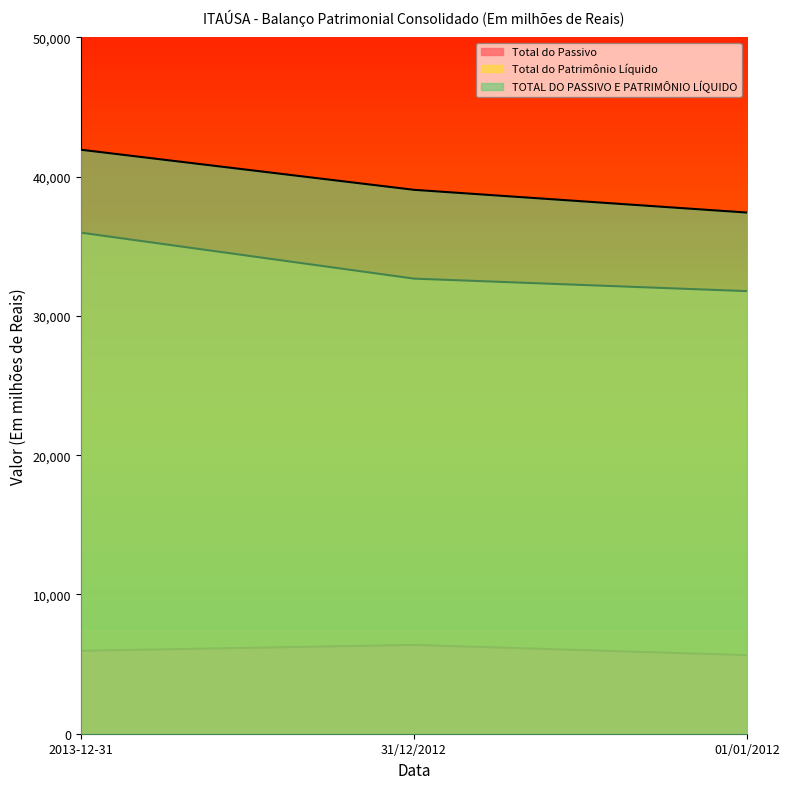

Between 2013-12-31 and 01/01/2012, which is larger?

2013-12-31